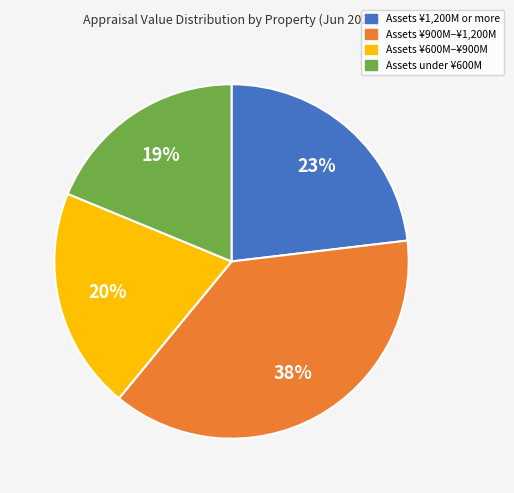

To the nearest percent, what is the average slice percentage?

25%